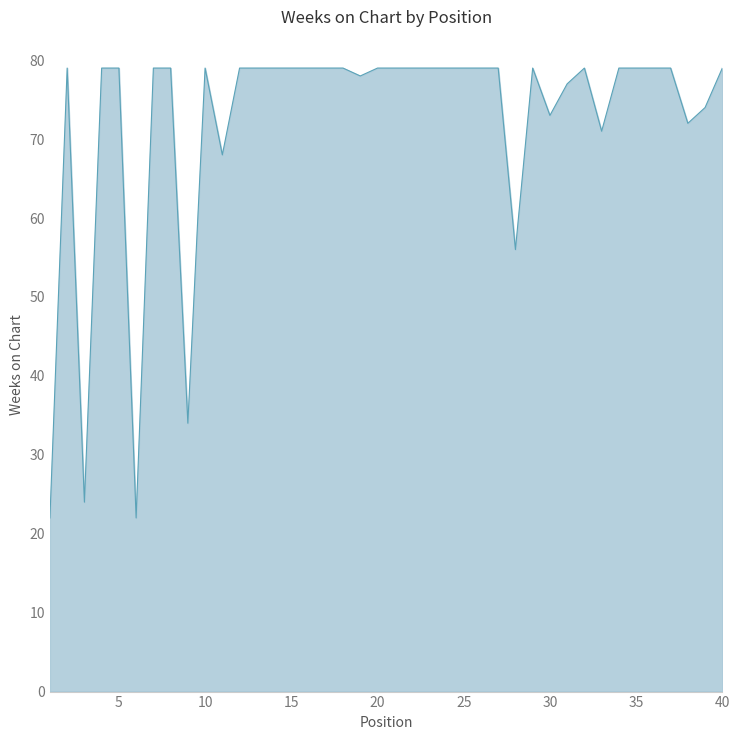

What is the maximum value shown in the chart?

79